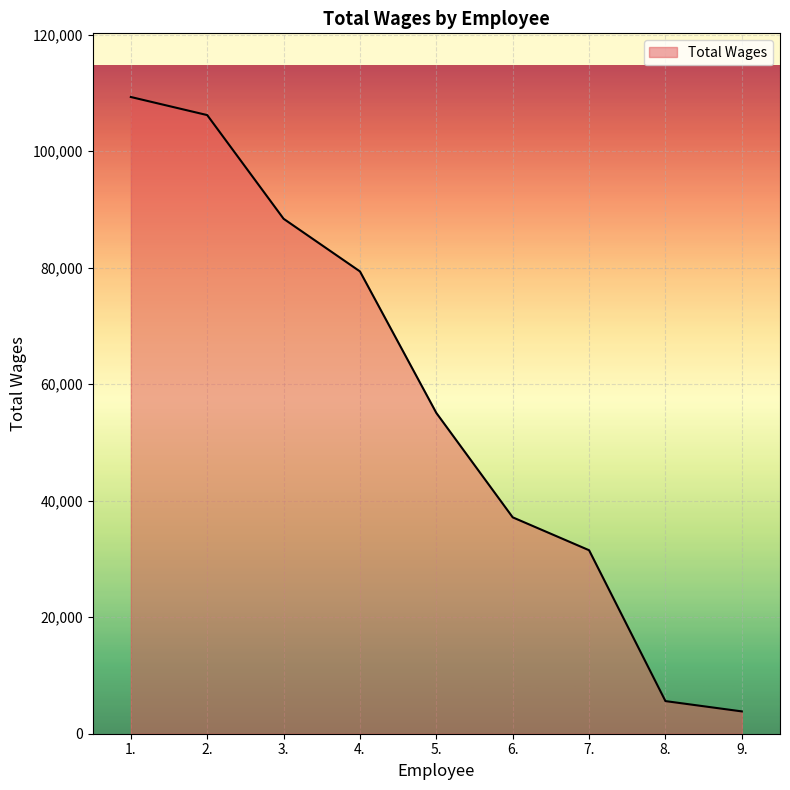

What is the difference between the values at 5. and 7.?

23564